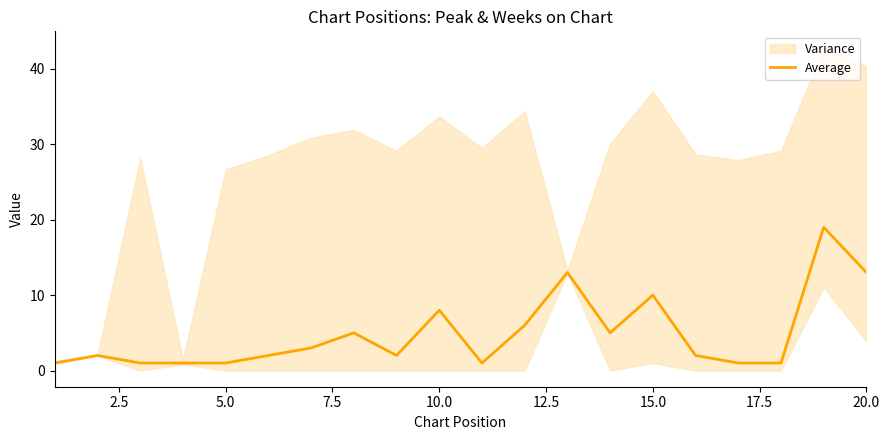

What is the minimum value shown in the chart?

1